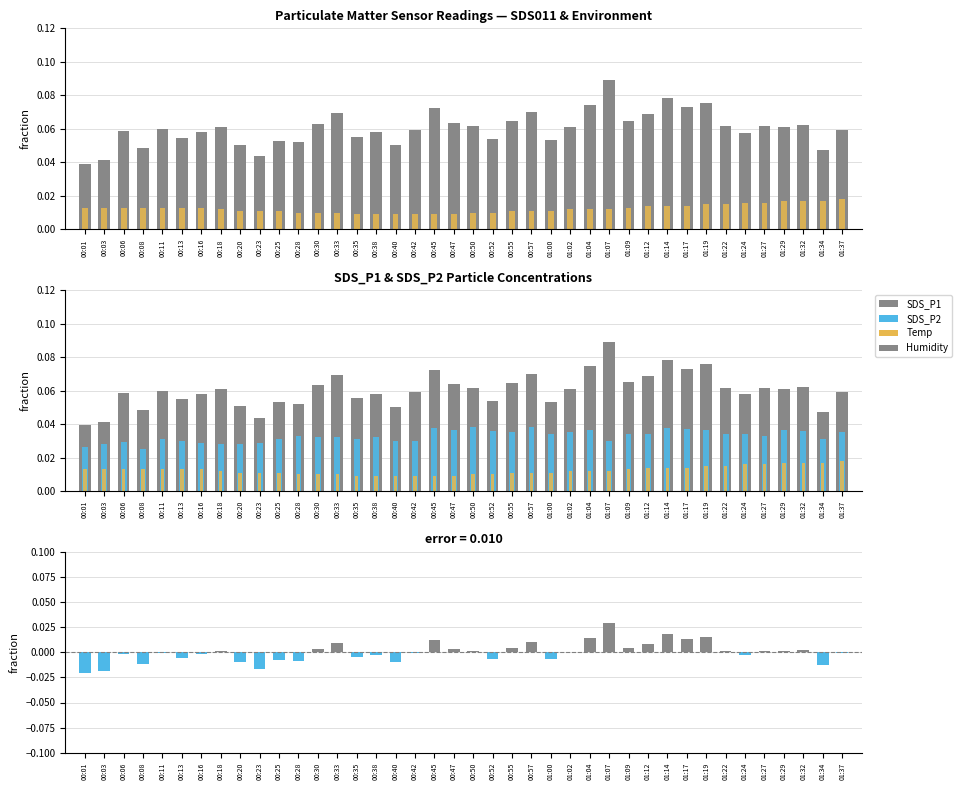

Are the bars horizontal?

No